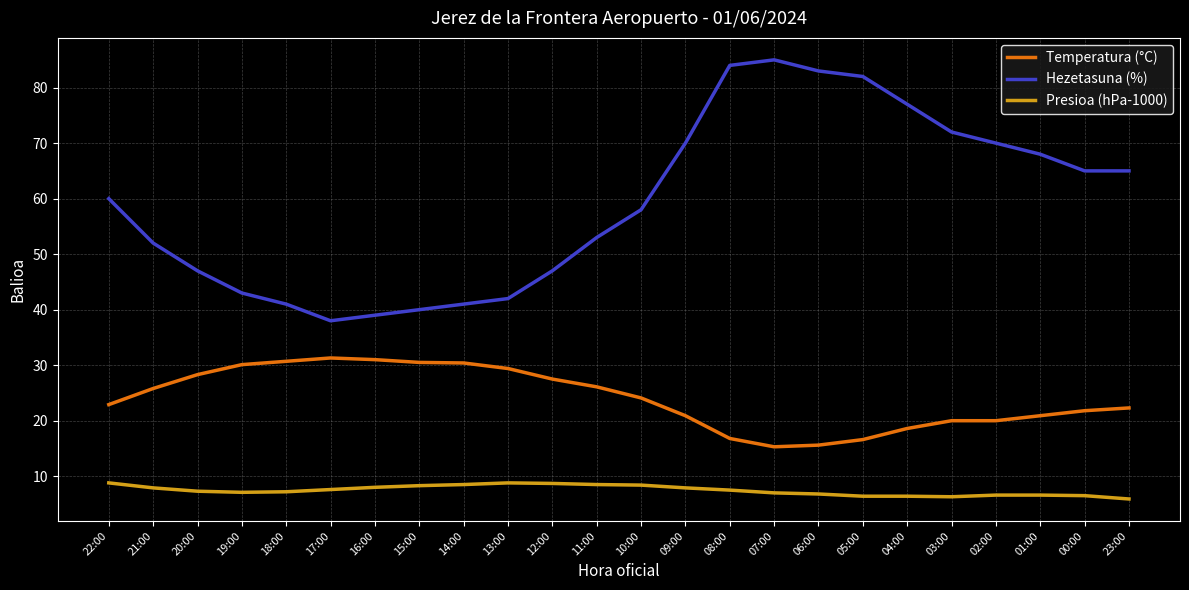

Which series has the largest range (max minus min)?

Hezetasuna (%)